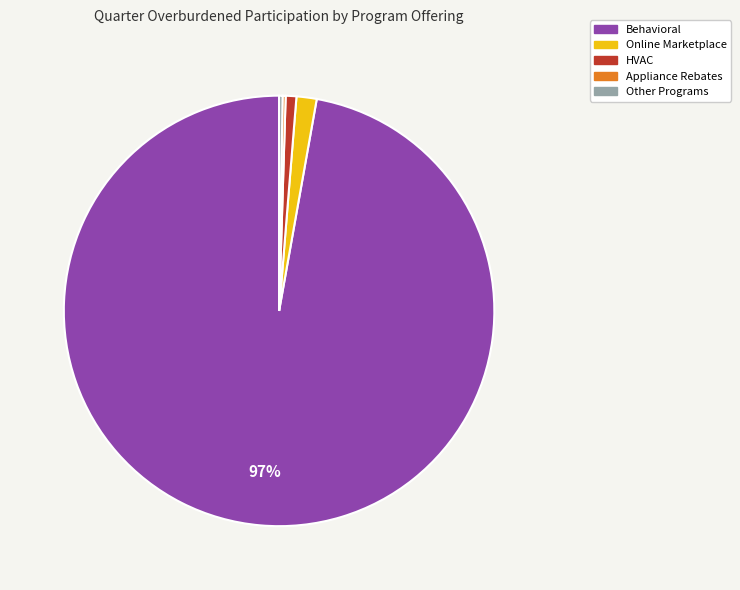

To the nearest percent, what is the average slice percentage?

20%